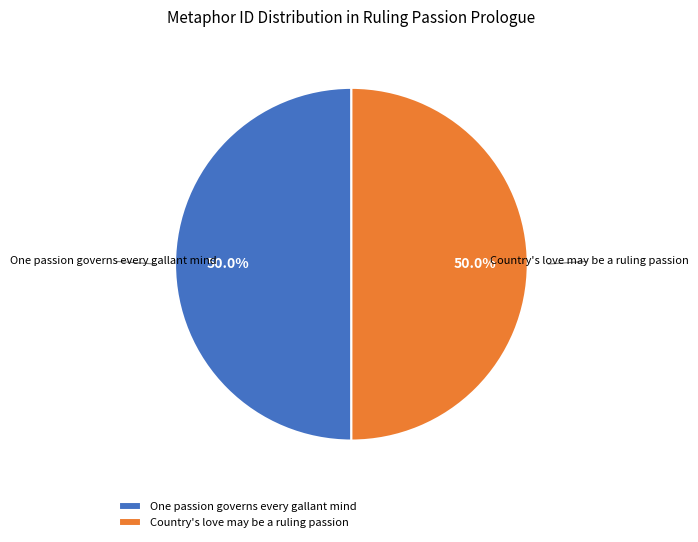

What is the ratio of the value at Country's love may be a ruling passion to the value at One passion governs every gallant mind?

1.0